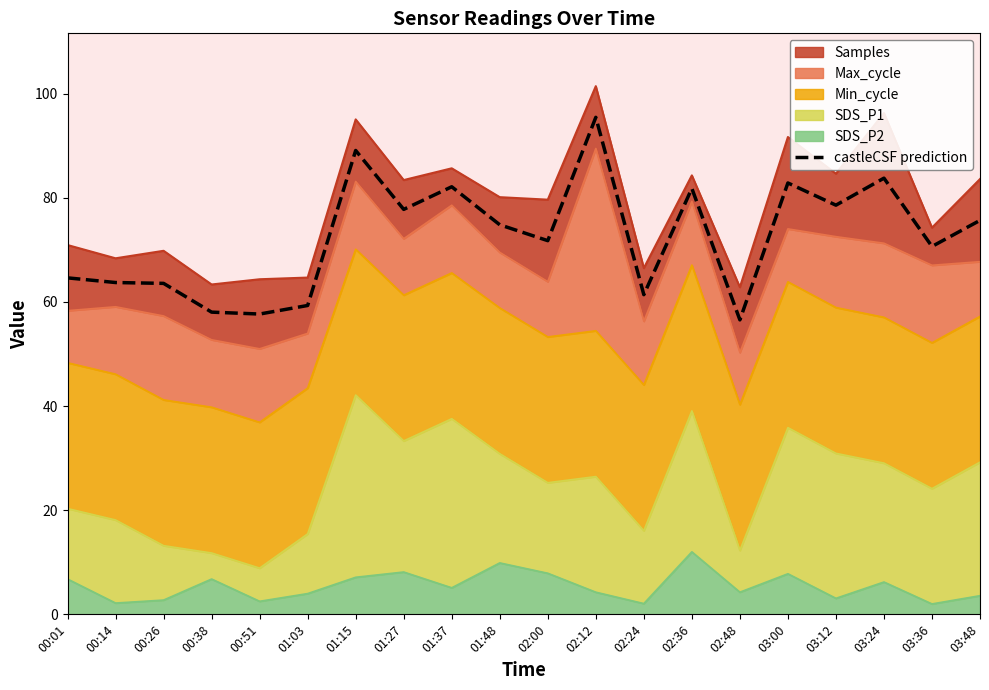

List the labels in order of value, largest first.

02:12, 01:15, 03:24, 03:00, 01:37, 02:36, 03:12, 01:27, 03:48, 01:48, 02:00, 03:36, 00:01, 00:14, 00:26, 02:24, 01:03, 00:38, 00:51, 02:48